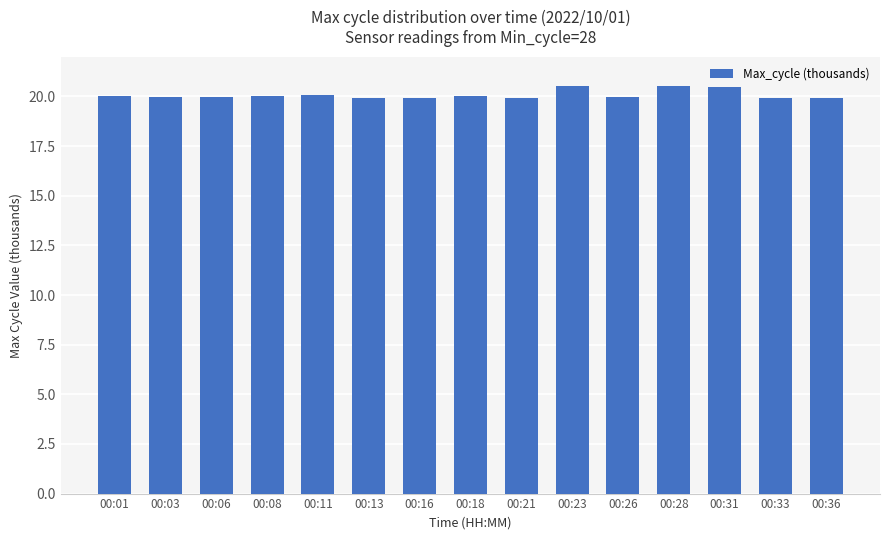

What is the minimum value shown in the chart?

19.9